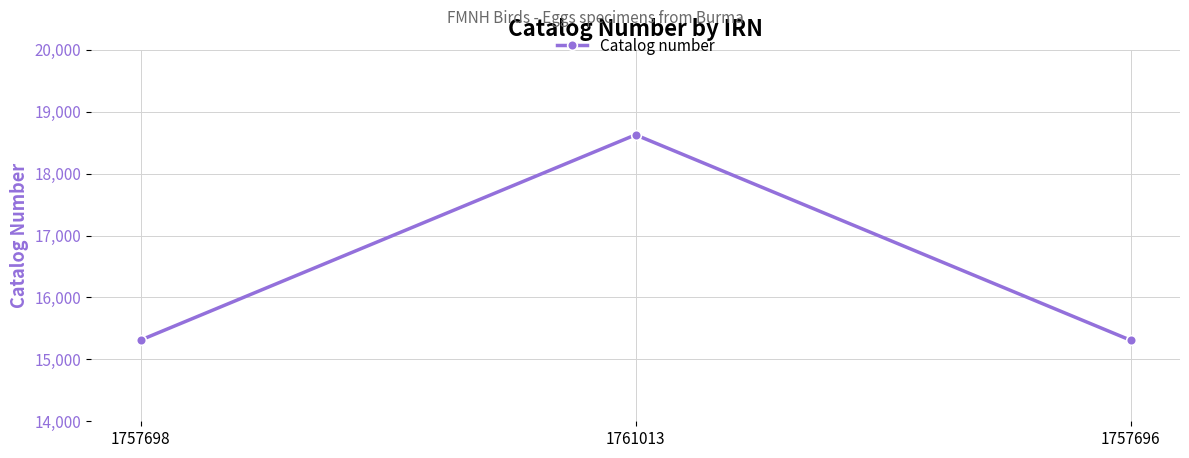

What value does the data have at 1757696, to the nearest 50?

15300